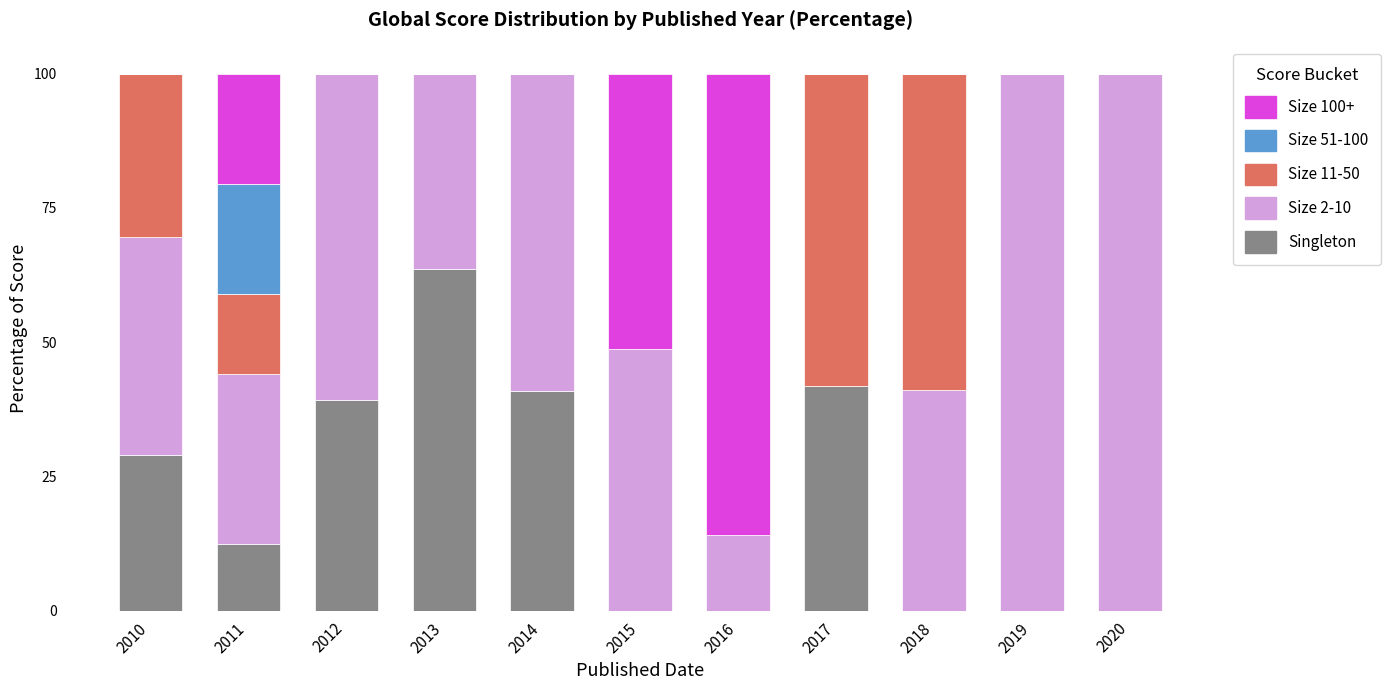

Does the chart contain stacked bars?

Yes